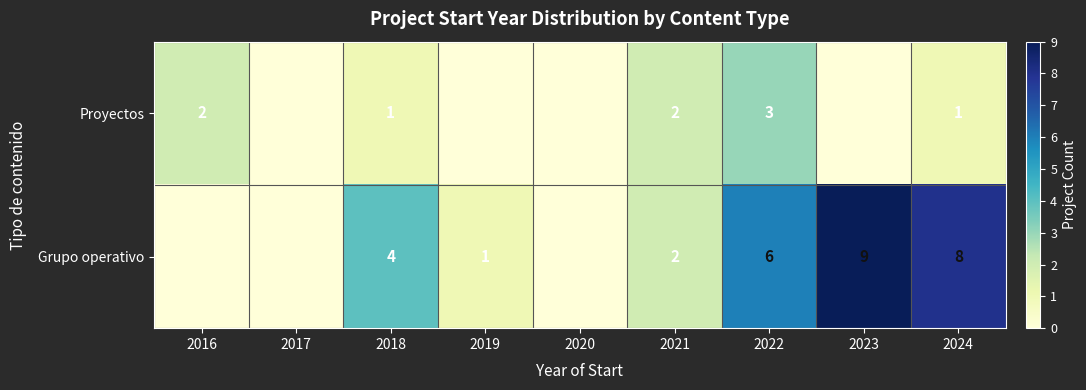

What is the spread (max minus min) of values at 2024?

7